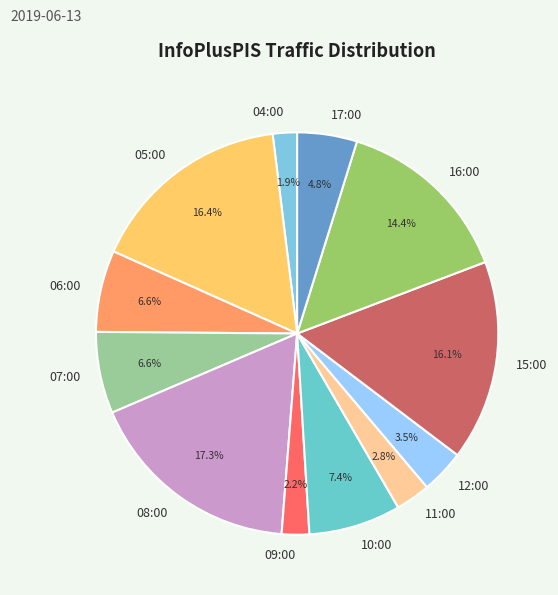

What is the largest slice in the pie chart?

08:00